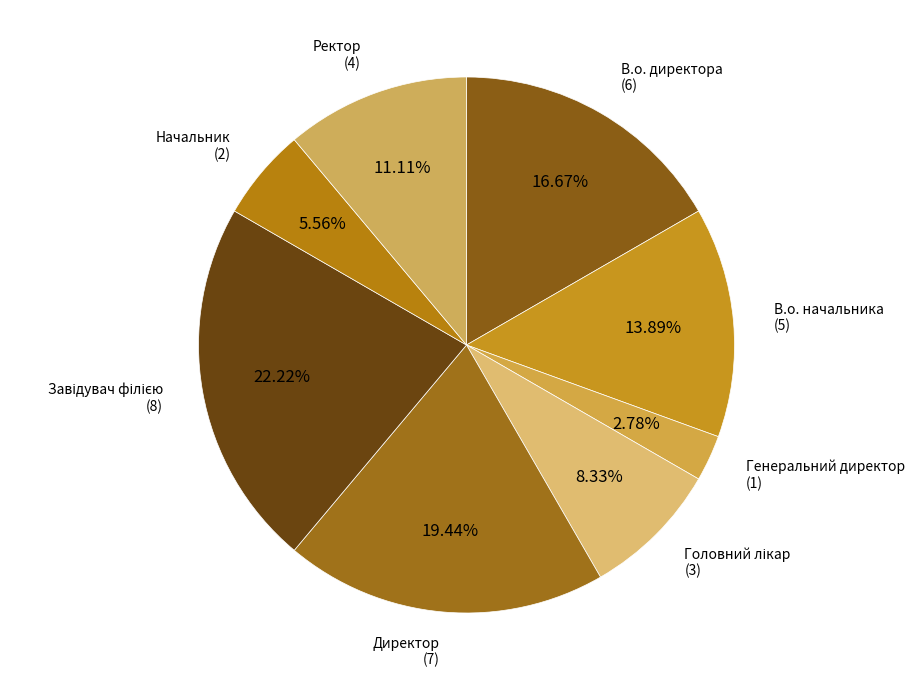

How many segments does this pie chart have?

8